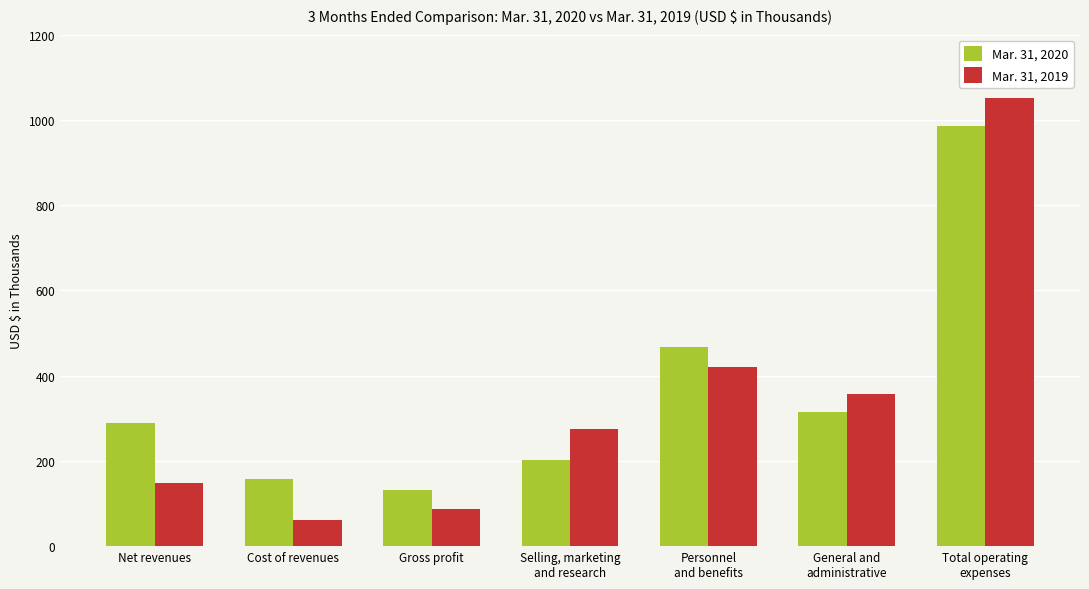

What are all the series names shown in the legend?

Mar. 31, 2020, Mar. 31, 2019